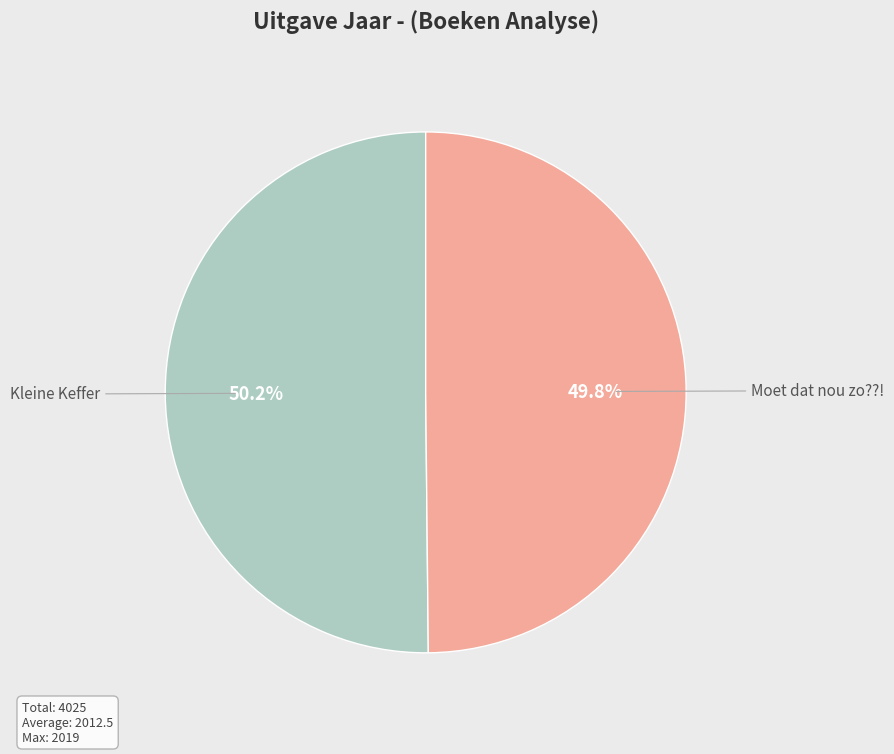

Is it true that Kleine Keffer is 63% of the pie?

False